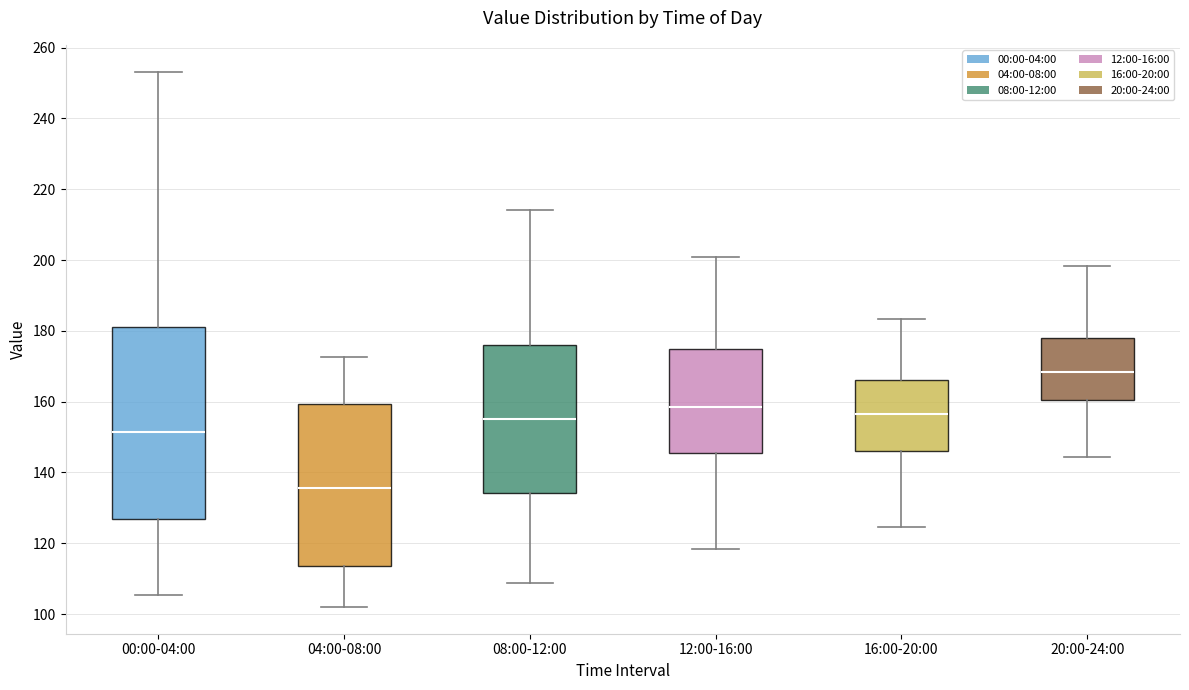

Reading left to right, read every box against the y-axis: the position of its median line, the range the box covers, and the ends of its whiskers. The values are not printed on the chart, so give them approximately, as read against the axis.

00:00-04:00: median 152, box 126 to 182, whiskers 106 to 254
04:00-08:00: median 136, box 114 to 160, whiskers 102 to 172
08:00-12:00: median 156, box 134 to 176, whiskers 108 to 214
12:00-16:00: median 158, box 146 to 174, whiskers 118 to 202
16:00-20:00: median 156, box 146 to 166, whiskers 124 to 184
20:00-24:00: median 168, box 160 to 178, whiskers 144 to 198